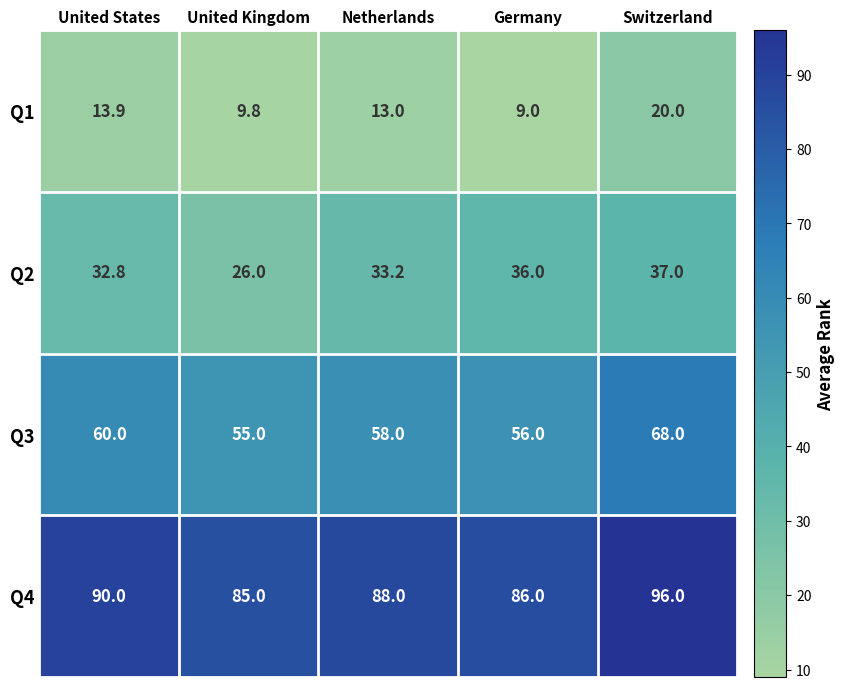

Which series has the largest total across all categories?

Q4